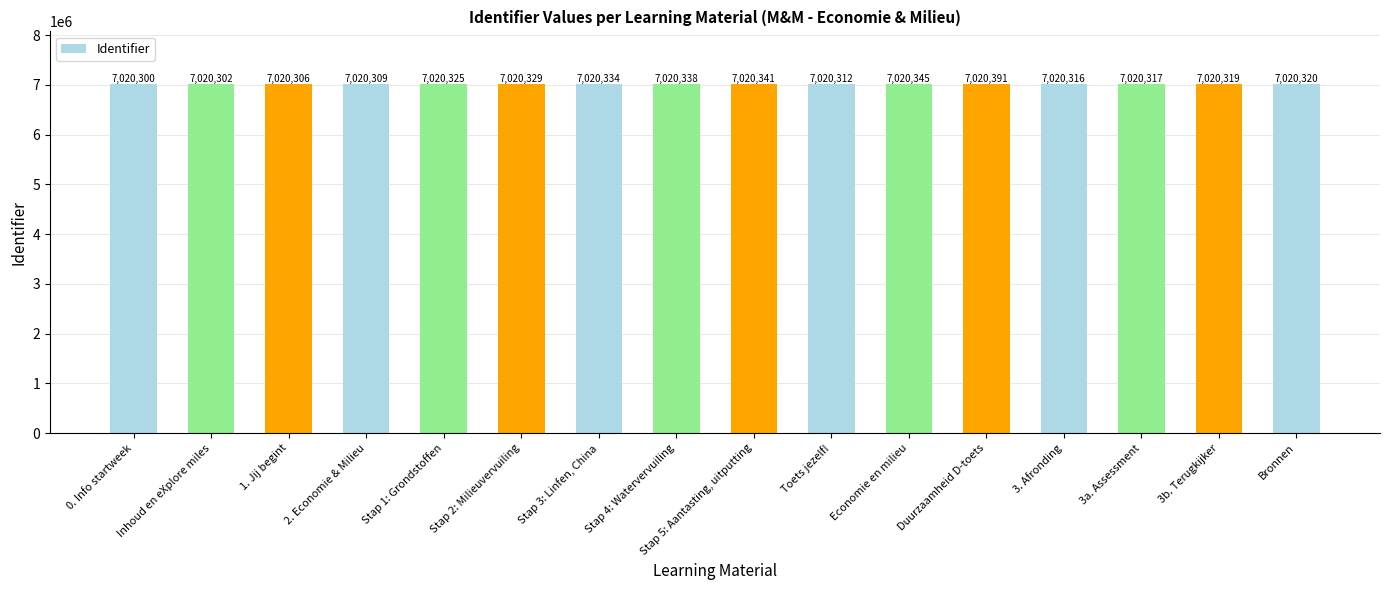

What is the change in value from Stap 1: Grondstoffen to 3b. Terugkijker?

-6